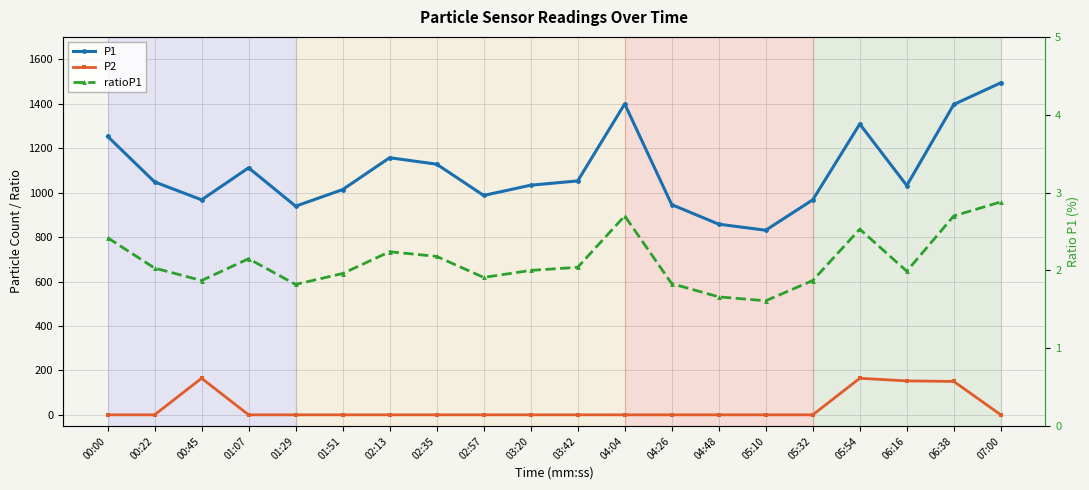

Rank the series at 02:35 from lowest to highest value.

P2, ratioP1, P1